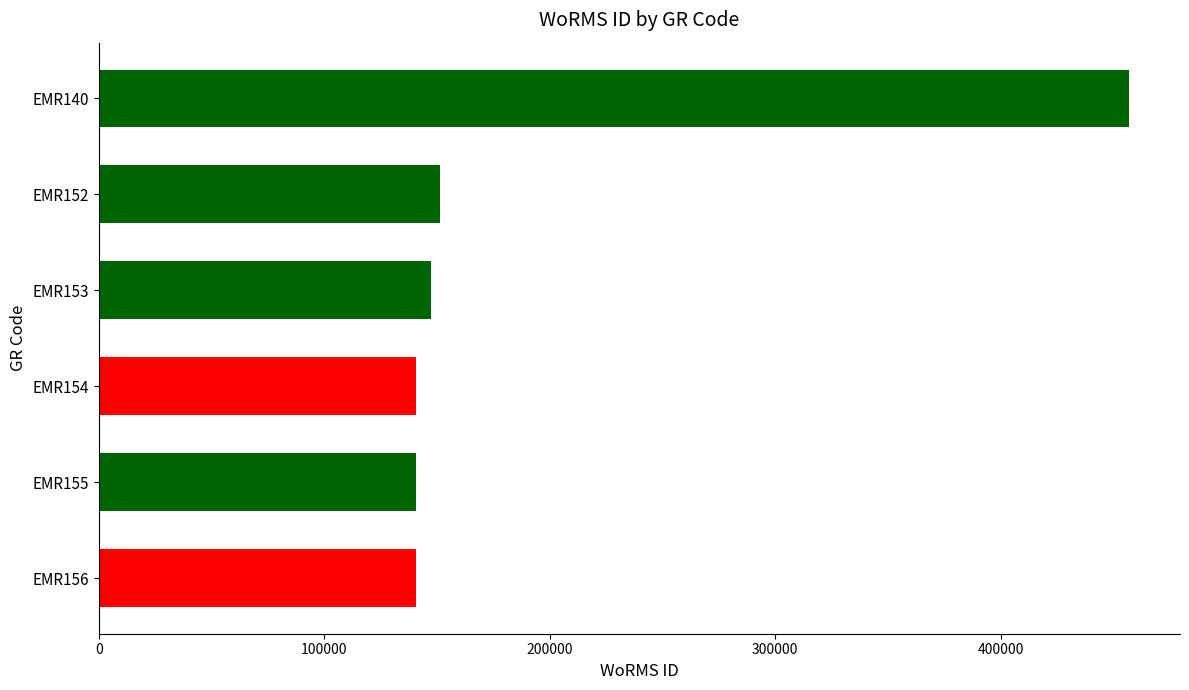

The value at EMR152 is 86691. True or false?

False